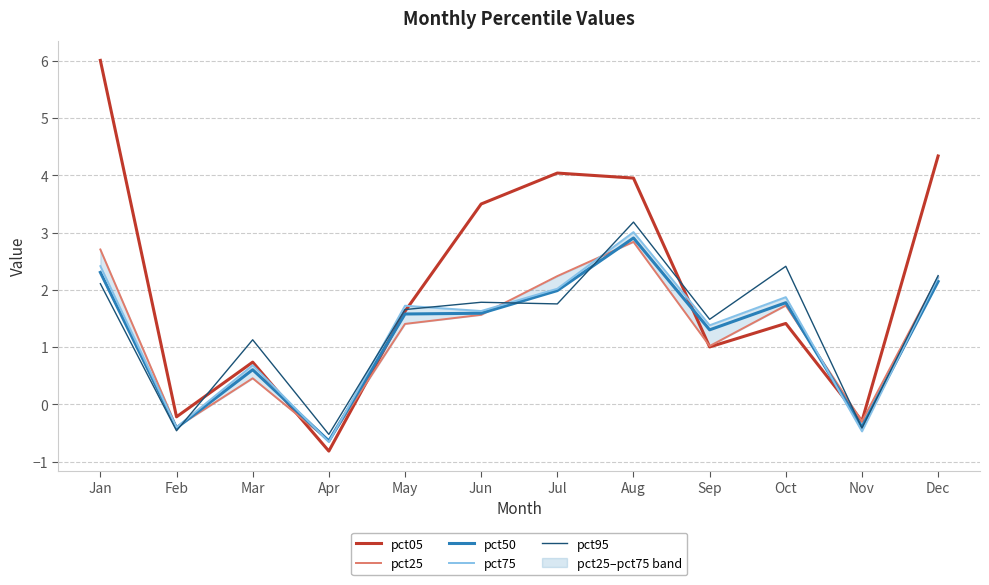

What is the average value of the pct50 series?

1.2